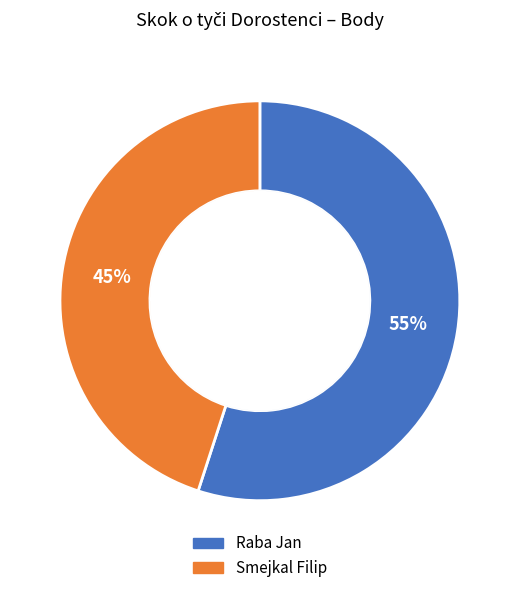

Which category accounts for the majority?

Raba Jan